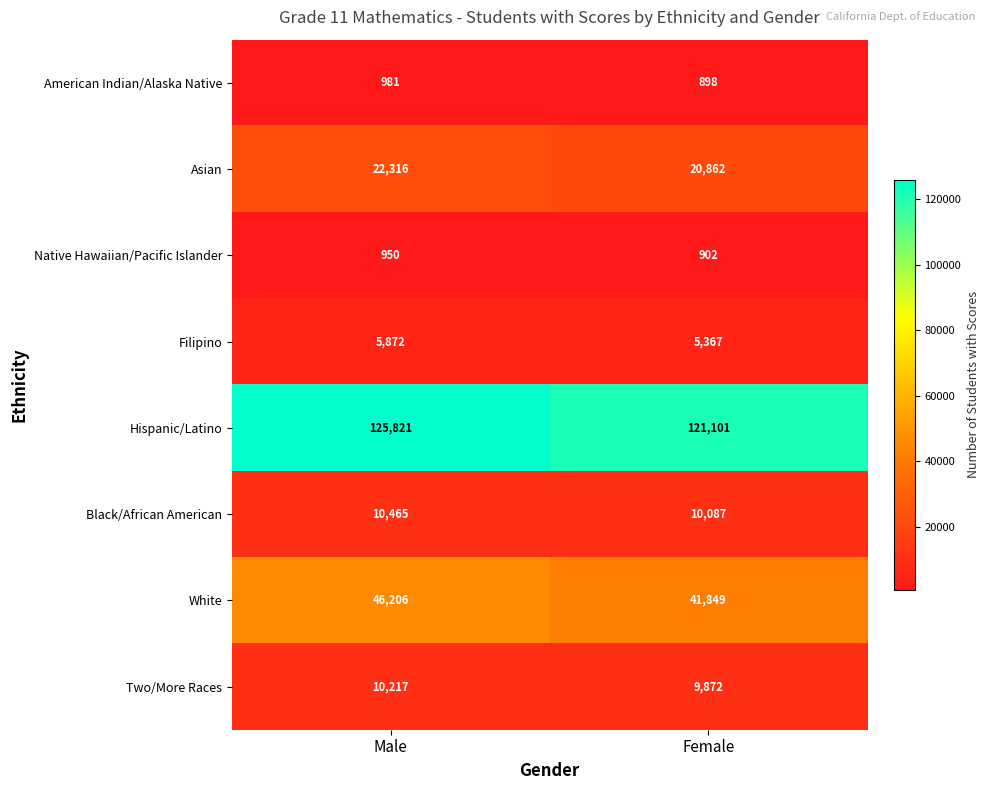

The Native Hawaiian/Pacific Islander series shows 950 at Male. True or false?

True